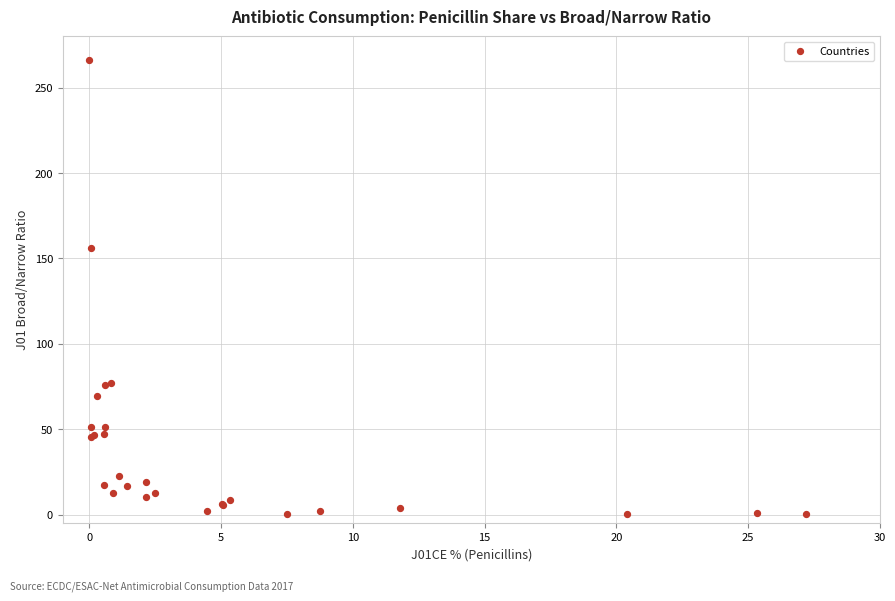

What Y value in the scatter plot is closest to 133?

156.0